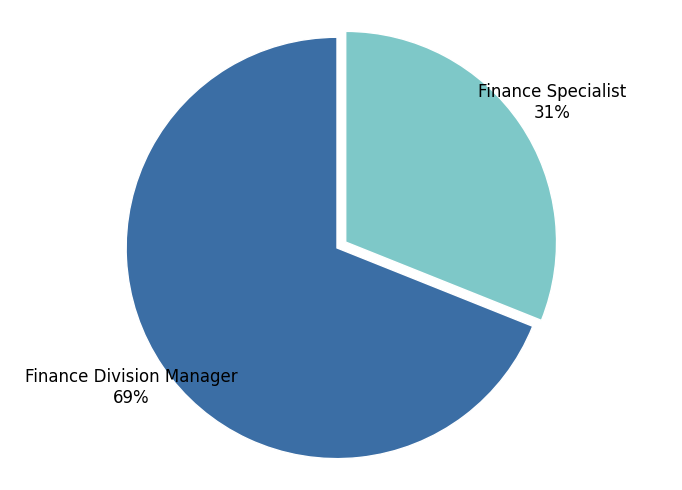

To the nearest percent, what is the difference between the Finance Specialist and Finance Division Manager slice percentages?

38%